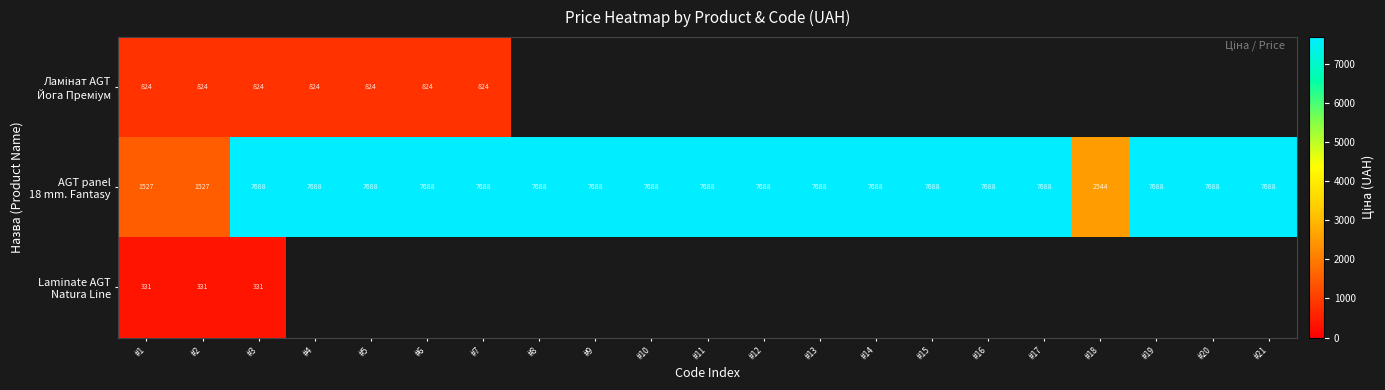

At which category does the chart reach its peak across all series?

#3